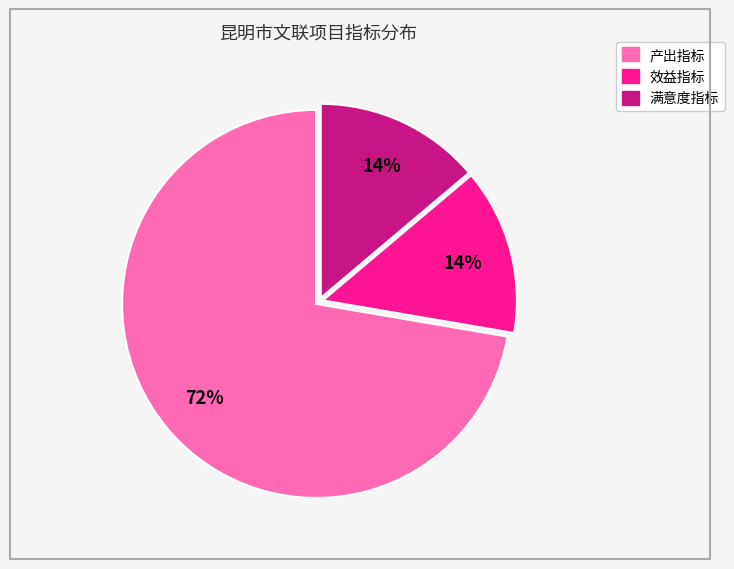

Count the number of slices in the pie.

3